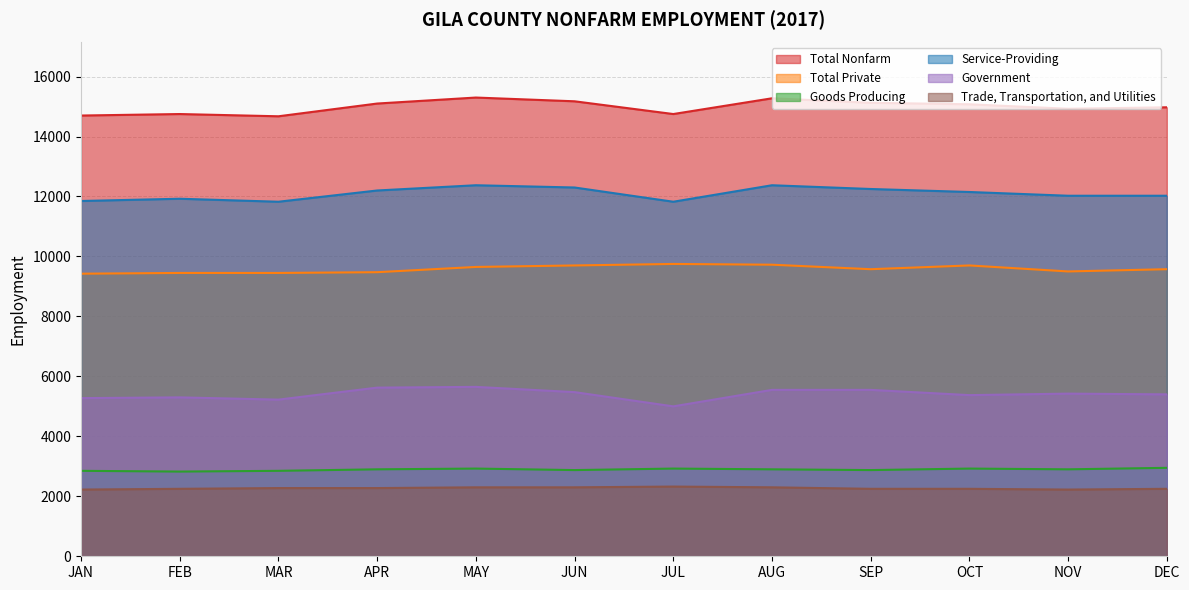

What is the label of the 3rd point from the right?

OCT